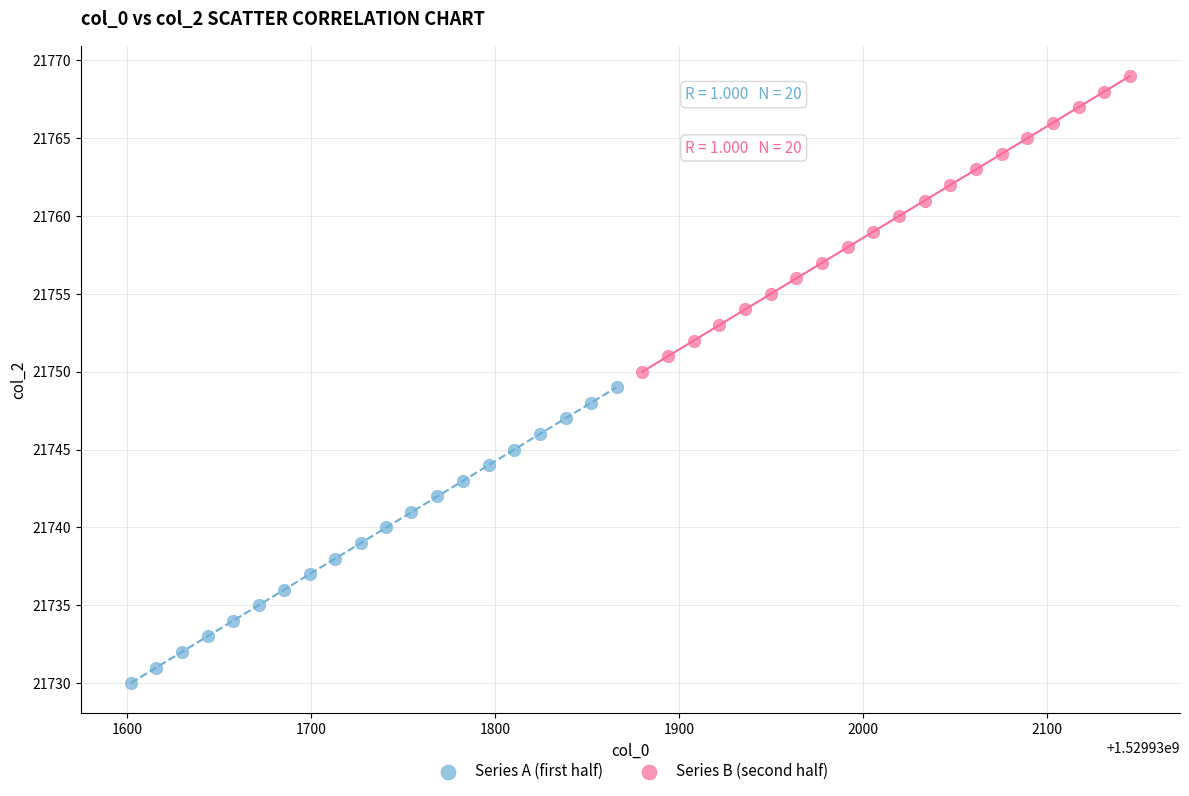

Which series reaches the maximum Y coordinate?

Series B (second half)